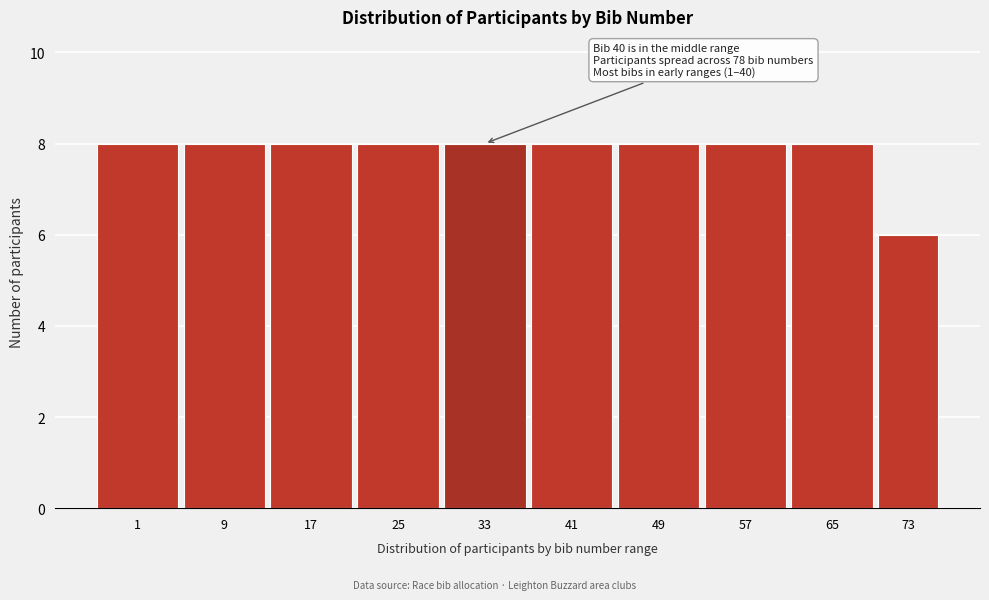

Reading left to right, transcribe all the data shown in this chart.

1=8	9=8	17=8	25=8	33=8	41=8	49=8	57=8	65=8	73=6